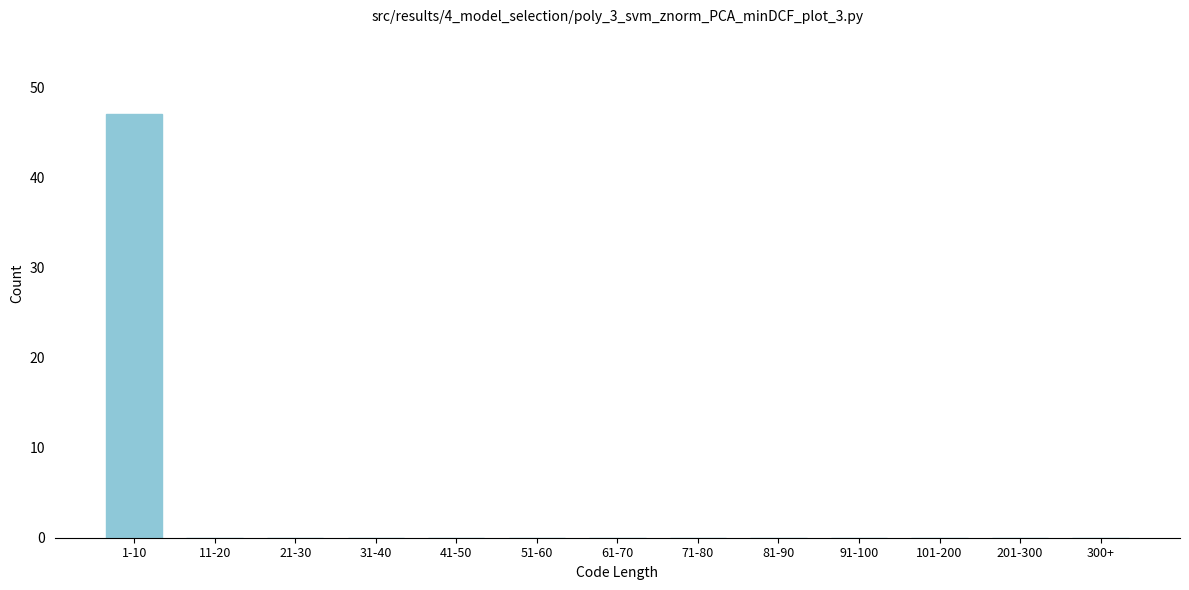

Reading left to right, extract all data points from this chart.

1-10=47	11-20=0	21-30=0	31-40=0	41-50=0	51-60=0	61-70=0	71-80=0	81-90=0	91-100=0	101-200=0	201-300=0	300+=0